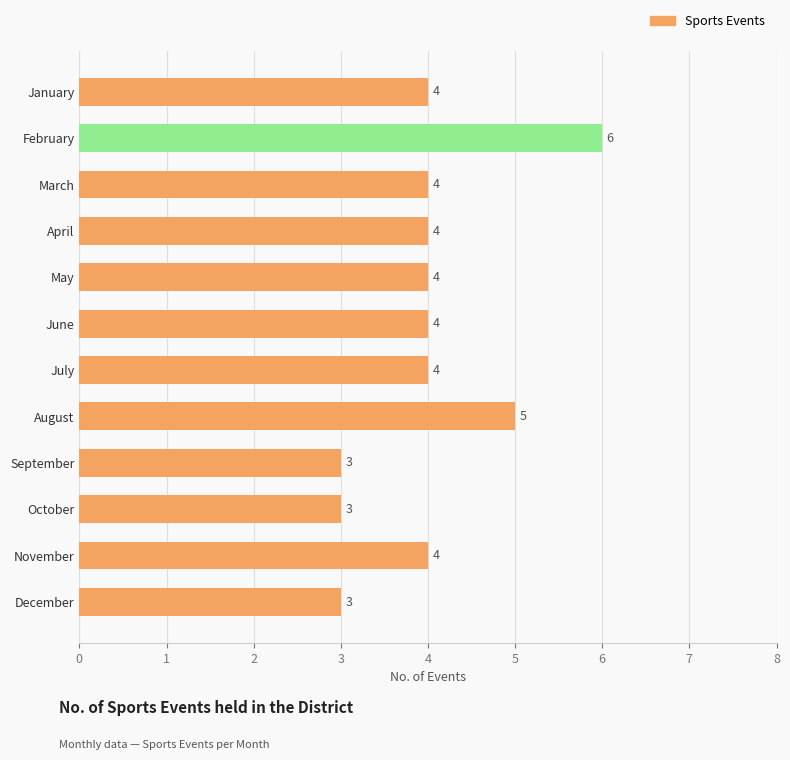

Count the values in the range 4 to 5.

8